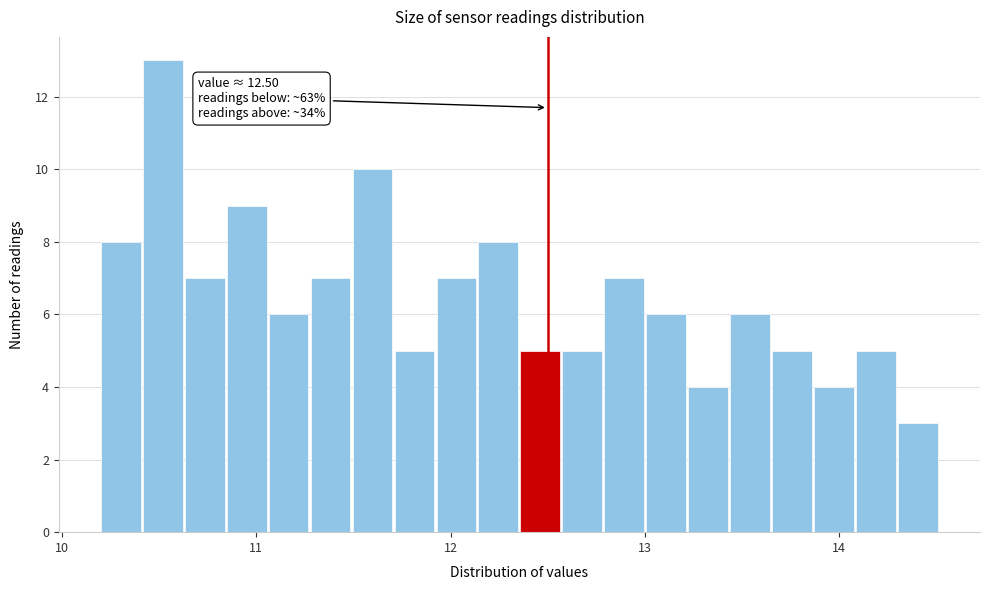

Around what value on the x-axis is the tallest bar? Give the approximate position of its centre, as read against the axis.

10.5